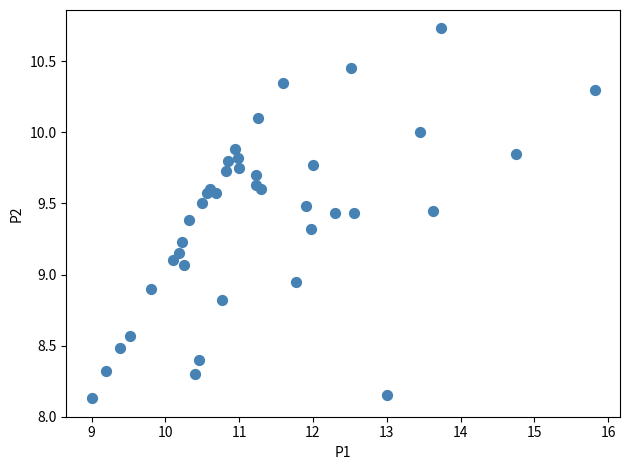

What is the range of Y values (max minus min)?

2.6